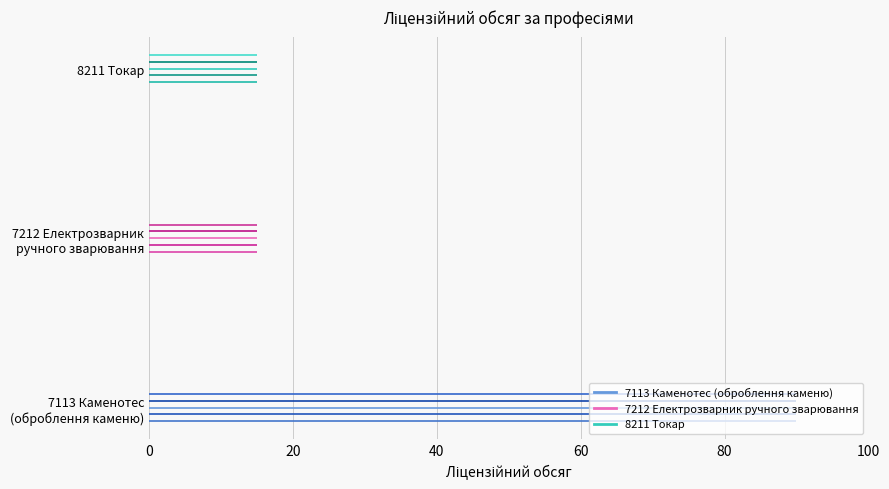

How many lines are shown in the chart?

3